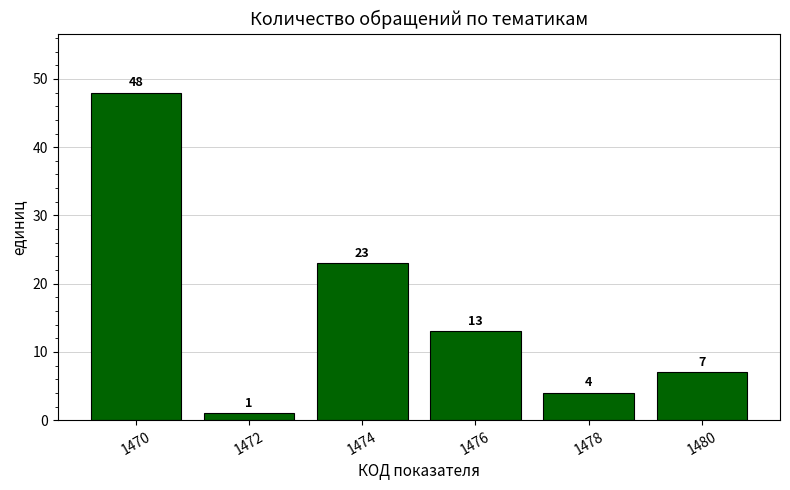

List the labels in order of value, largest first.

1470, 1474, 1476, 1480, 1478, 1472